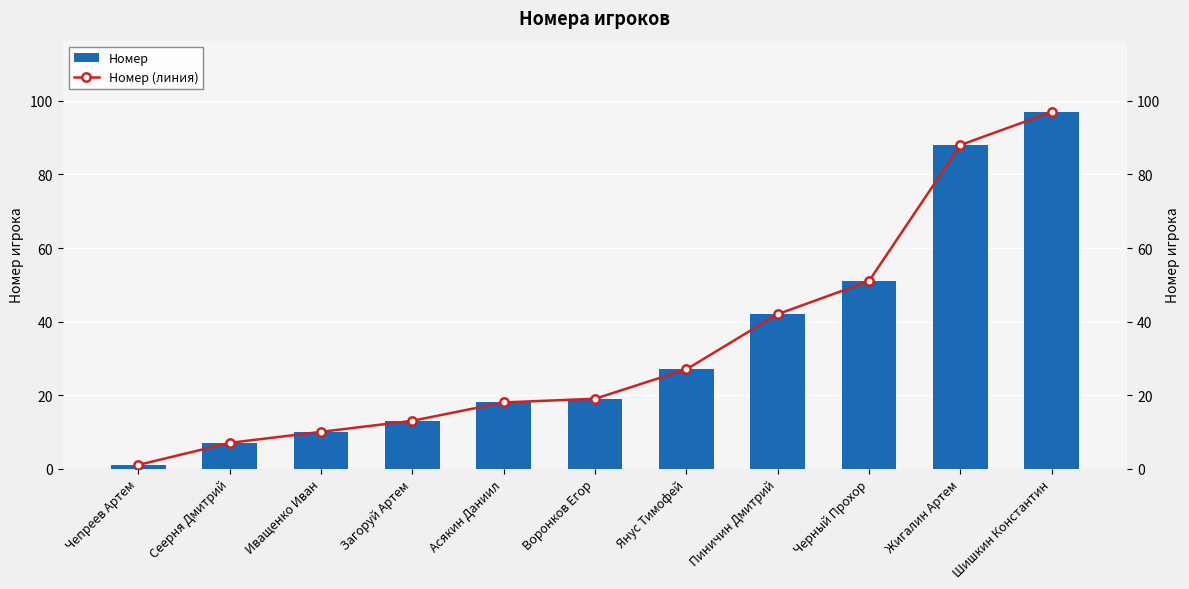

Which category has the highest value in the Номер series?

Шишкин Константин